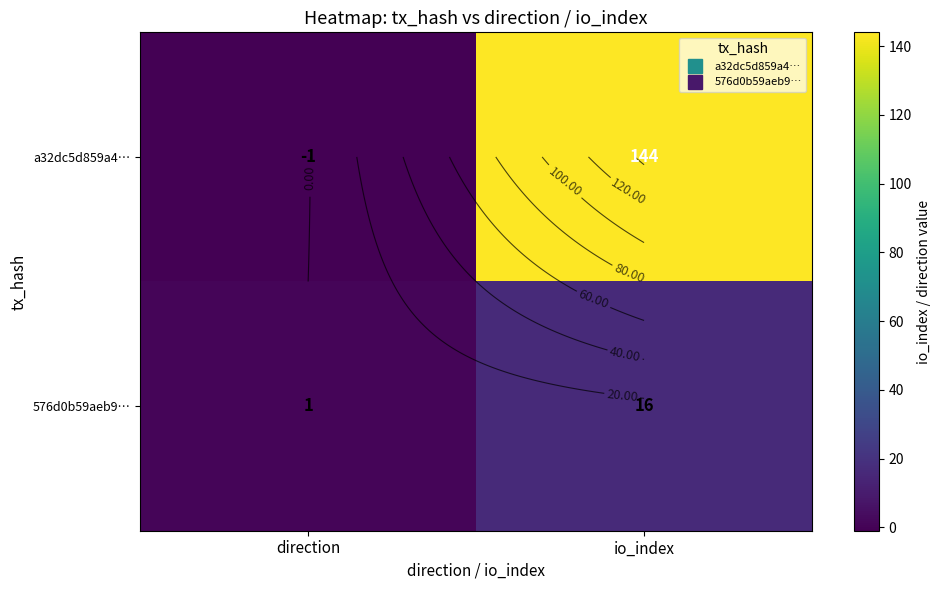

What value does the a32dc5d859a4… series have at io_index, to the nearest 10?

140